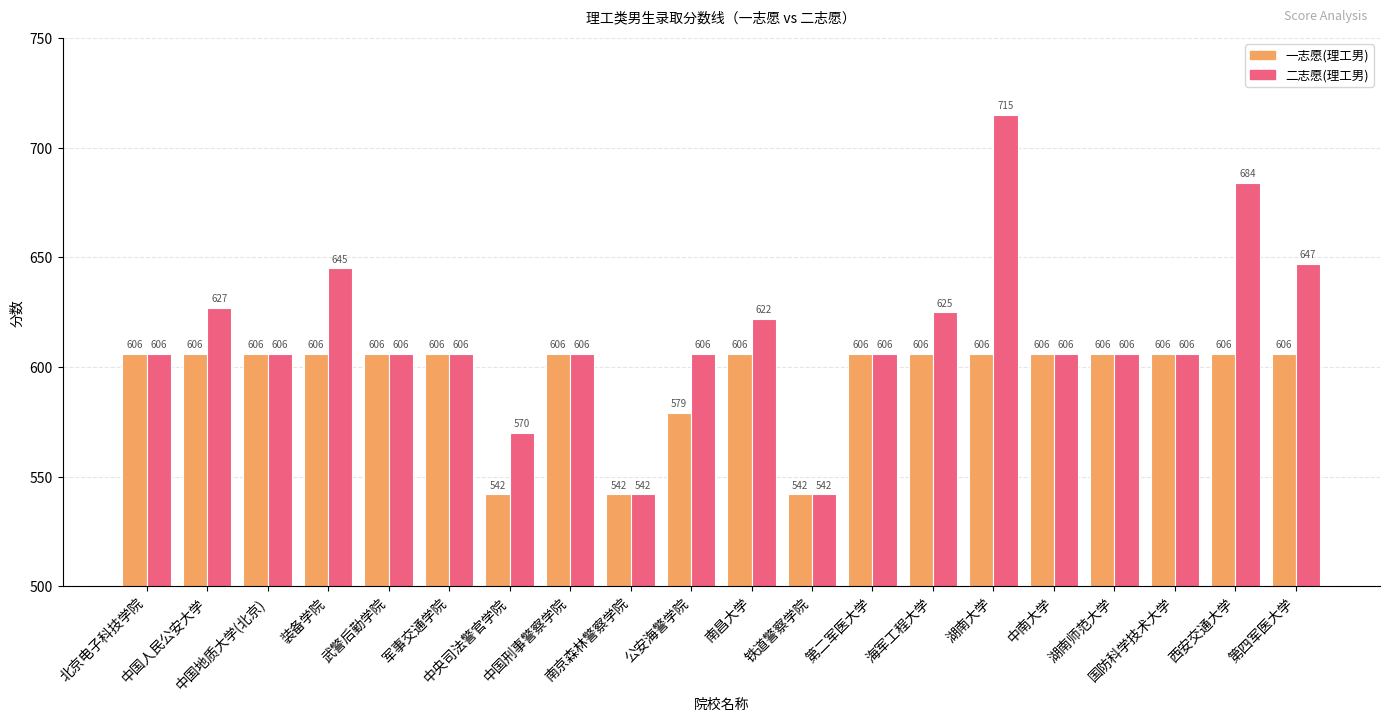

What is the label of the 14th bar from the left?

海军工程大学